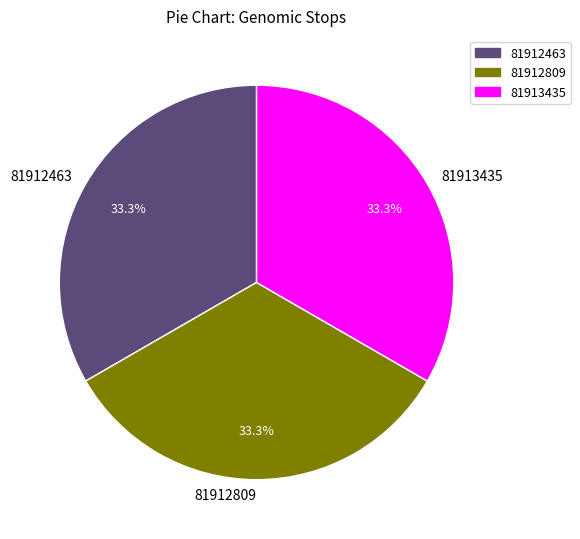

How many segments does this pie chart have?

3